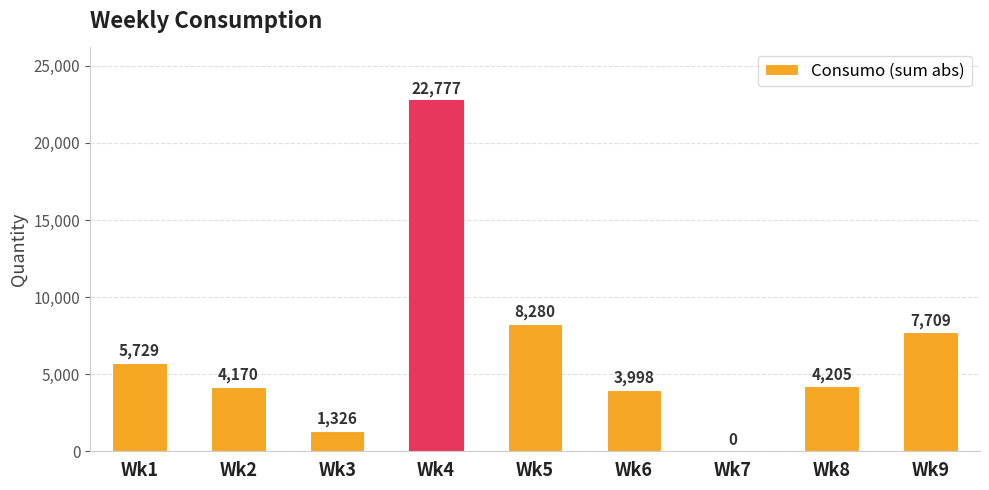

Reading left to right, what are all the values shown in this chart?

5729	4170	1326	22777	8280	3998	0	4205	7709